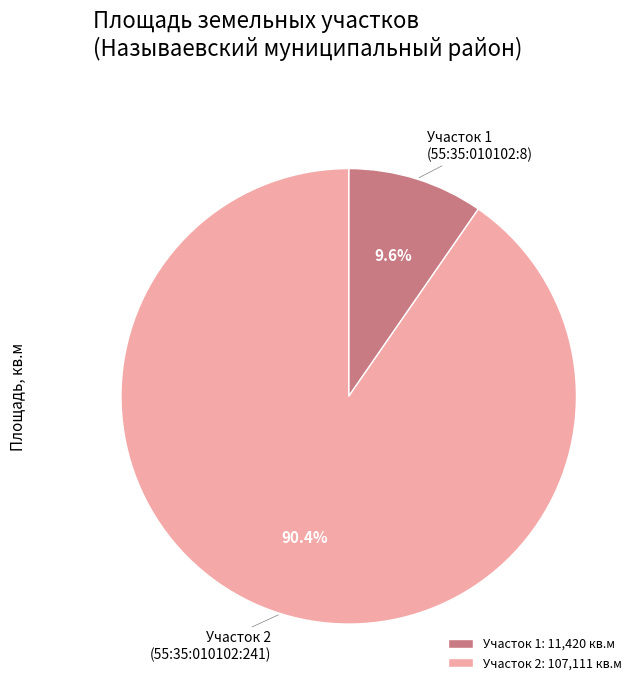

Is there any slice that represents more than half of the pie?

Yes